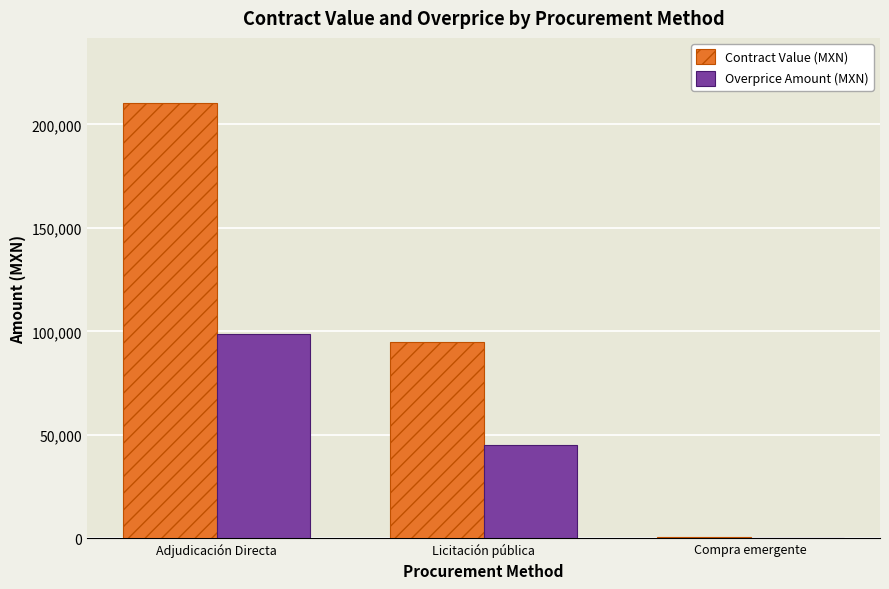

Which label corresponds to the largest value in the chart?

Adjudicación Directa